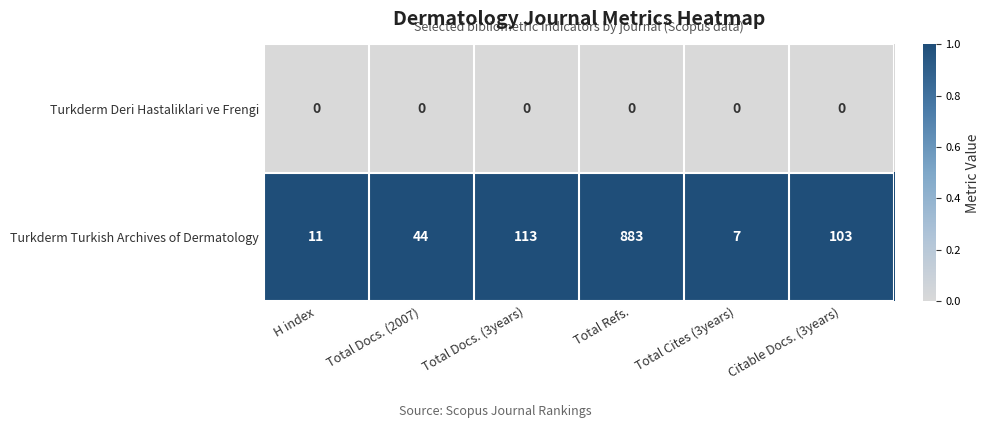

What is the approximate value of Turkderm Turkish Archives of Dermatology at Total Docs. (3years)?

113